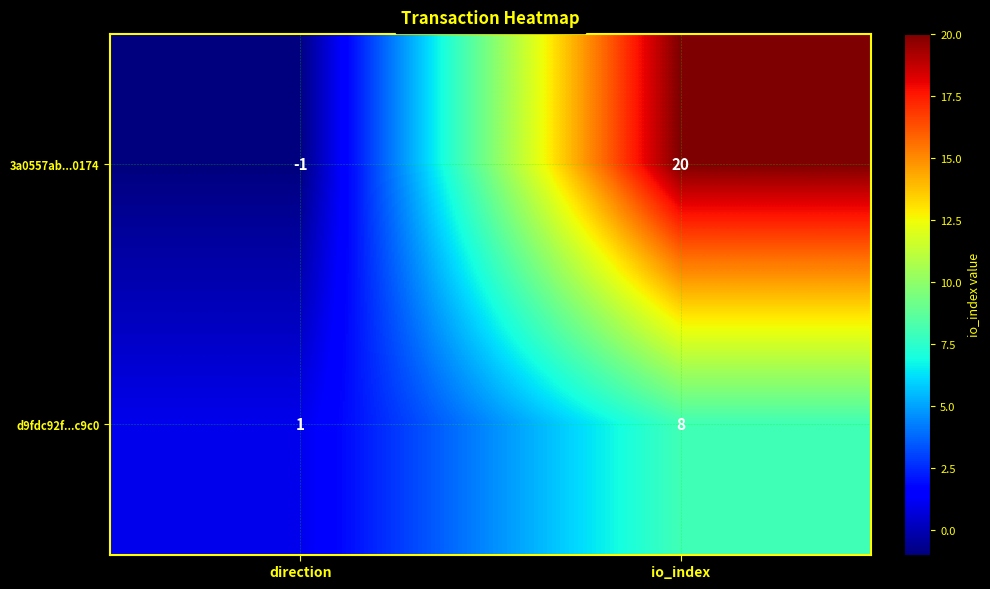

Which series has the widest spread of values?

3a0557ab...0174